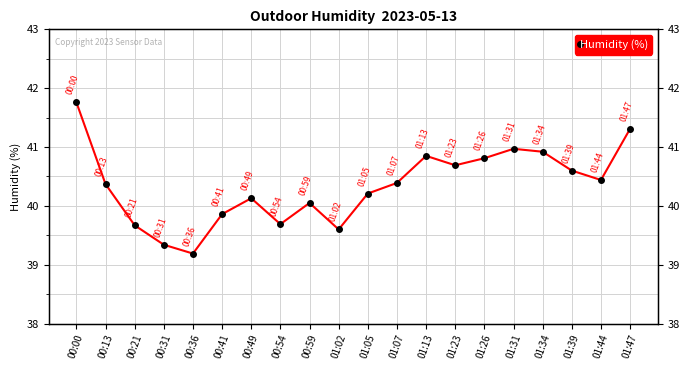

Does the chart have visible grid lines?

Yes